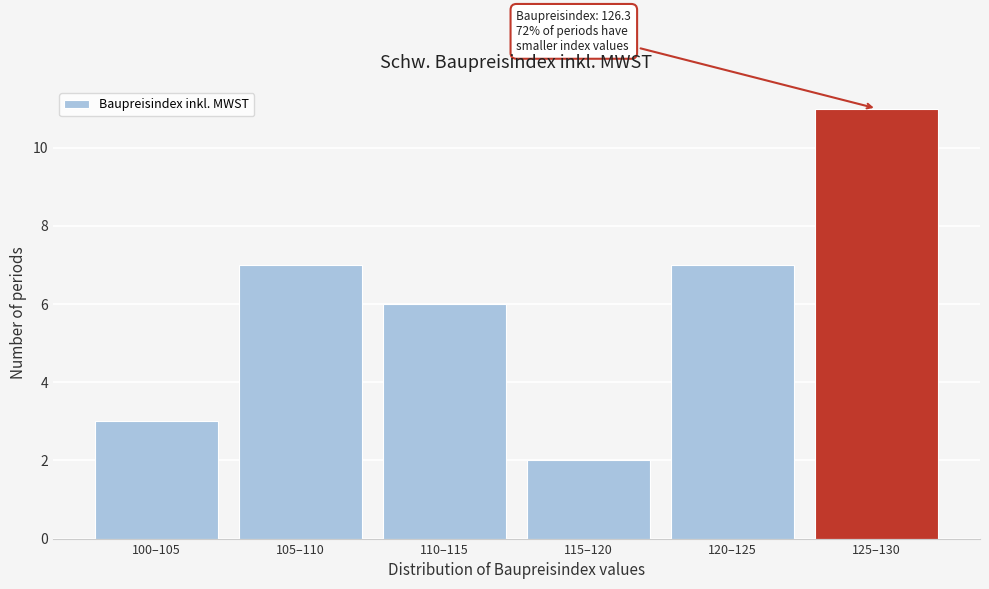

Reading left to right, list all the values displayed in this chart.

3	7	6	2	7	11